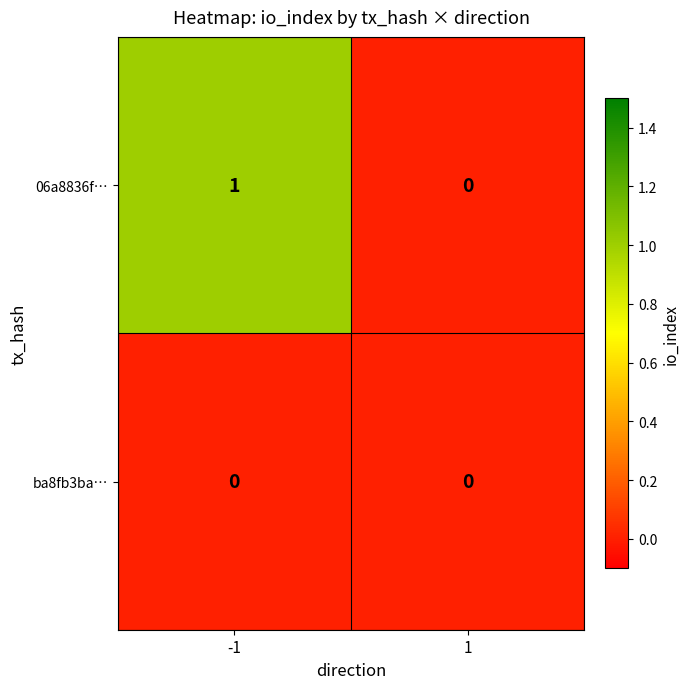

List the series in order of their peak value, lowest first.

ba8fb3ba…, 06a8836f…